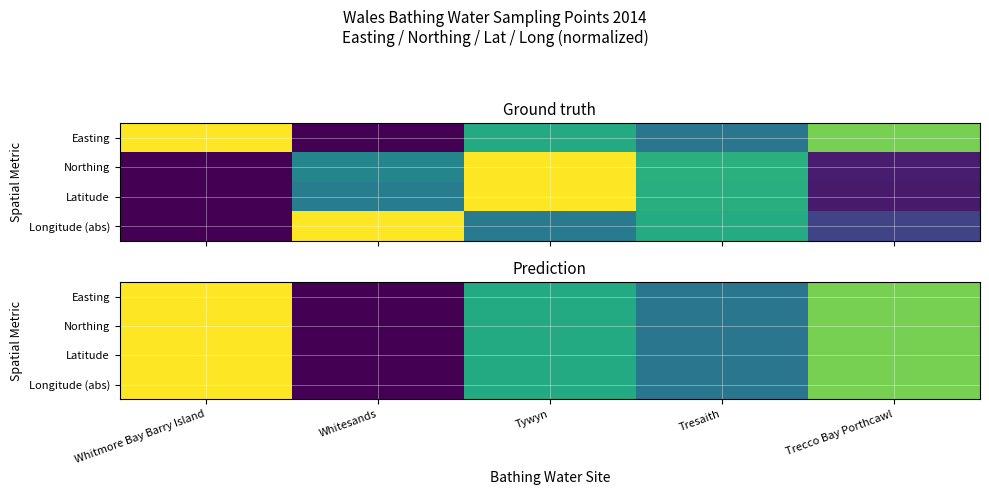

True or false: Northing has a value of 1.1 at Trecco Bay Porthcawl.

False